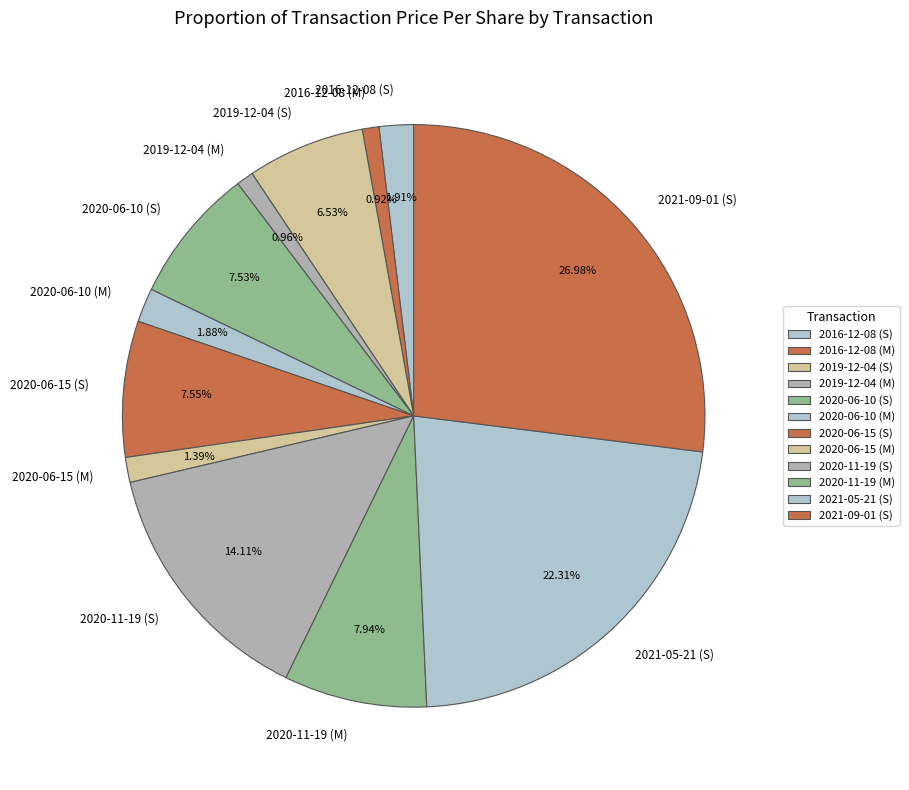

How many slices are in this pie chart?

12